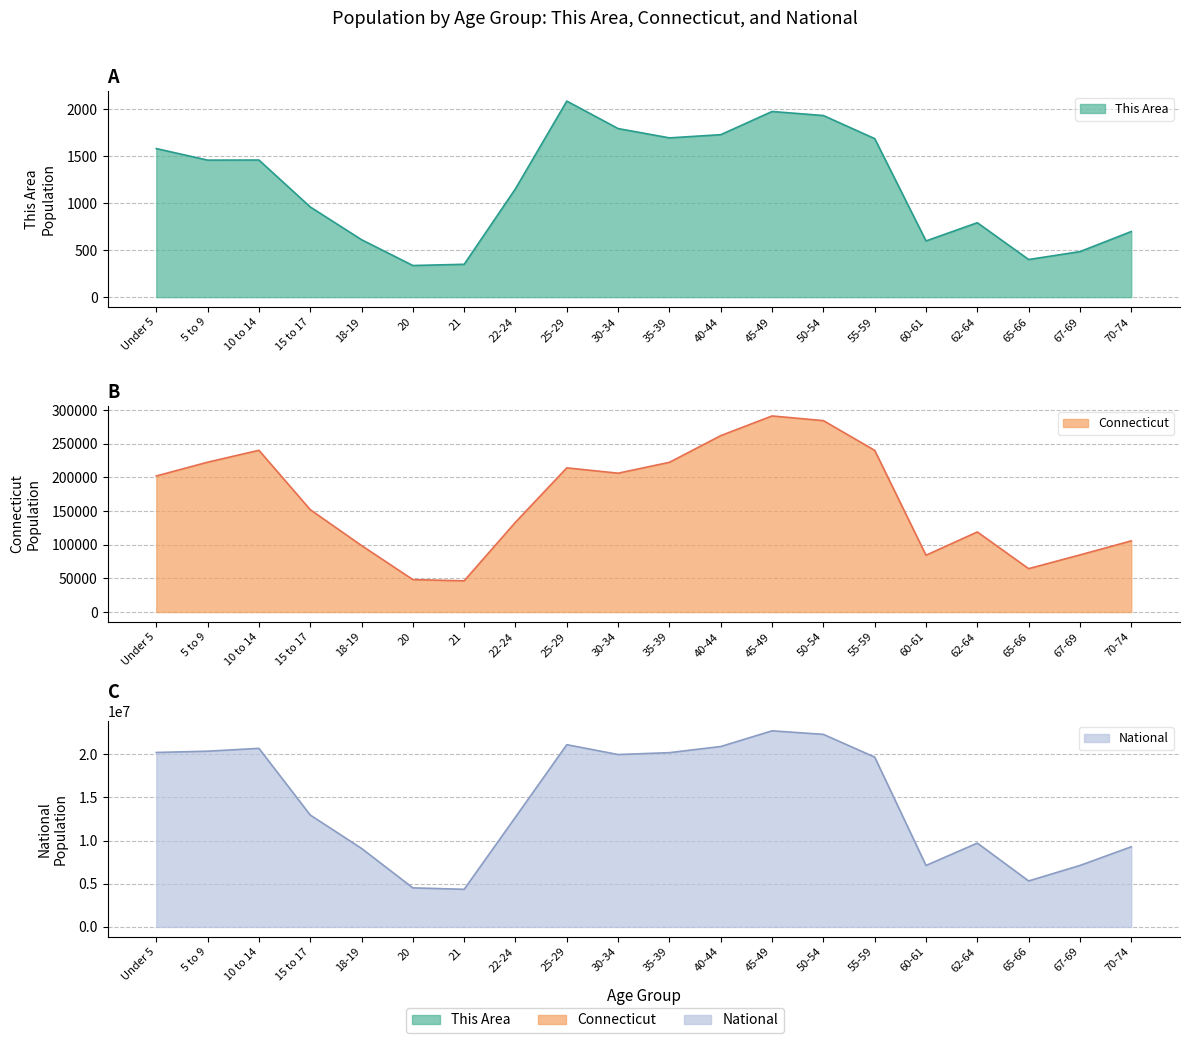

Reading right to left, extract all data points from this chart.

This Area: 70-74=699	67-69=485	65-66=401	62-64=793	60-61=599	55-59=1689	50-54=1935	45-49=1978	40-44=1731	35-39=1697	30-34=1796	25-29=2089	22-24=1155	21=350	20=337	18-19=612	15 to 17=961	10 to 14=1461	5 to 9=1460	Under 5=1583
Connecticut: 70-74=105663	67-69=84847	65-66=64434	62-64=118939	60-61=84356	55-59=240157	50-54=284325	45-49=291272	40-44=262037	35-39=222401	30-34=206232	25-29=214145	22-24=133424	21=46335	20=48139	18-19=98761	15 to 17=152073	10 to 14=240265	5 to 9=222571	Under 5=202106
National: 70-74=9278166	67-69=7115361	65-66=5319902	62-64=9704197	60-61=7113727	55-59=19664805	50-54=22298125	45-49=22708591	40-44=20890964	35-39=20179642	30-34=19962099	25-29=21101849	22-24=12712576	21=4354294	20=4519129	18-19=9086089	15 to 17=12954254	10 to 14=20677194	5 to 9=20348657	Under 5=20201362